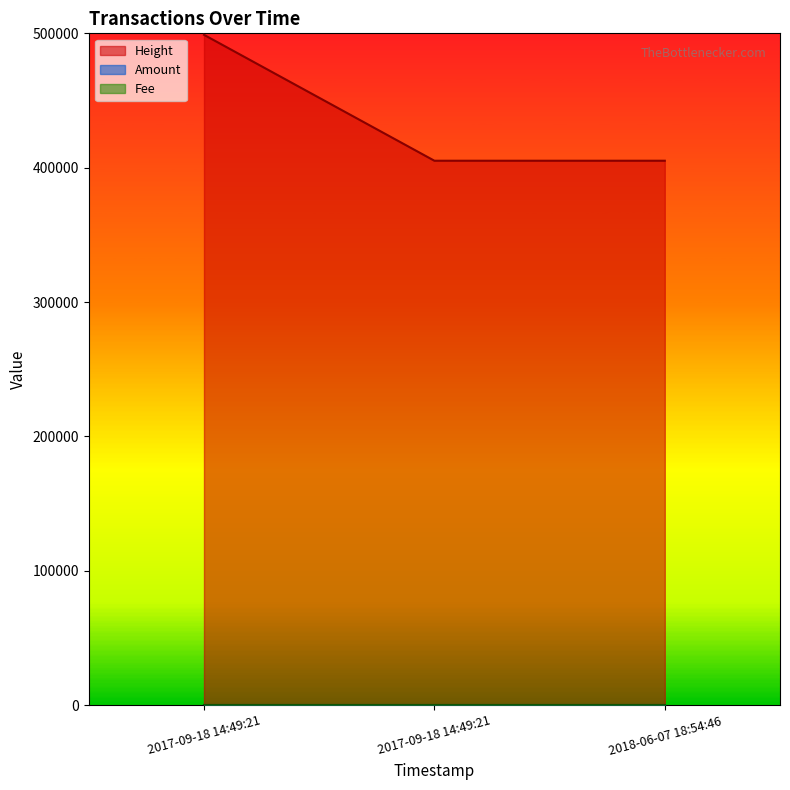

What is the sum of the Amount values at 2018-06-07 18:54:46 and 2017-09-18 14:49:21?

2